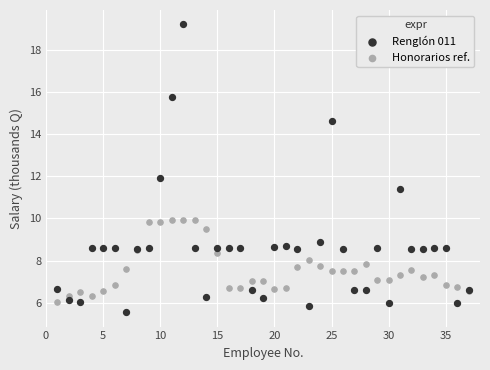

Which series reaches the maximum Y coordinate?

Renglón 011